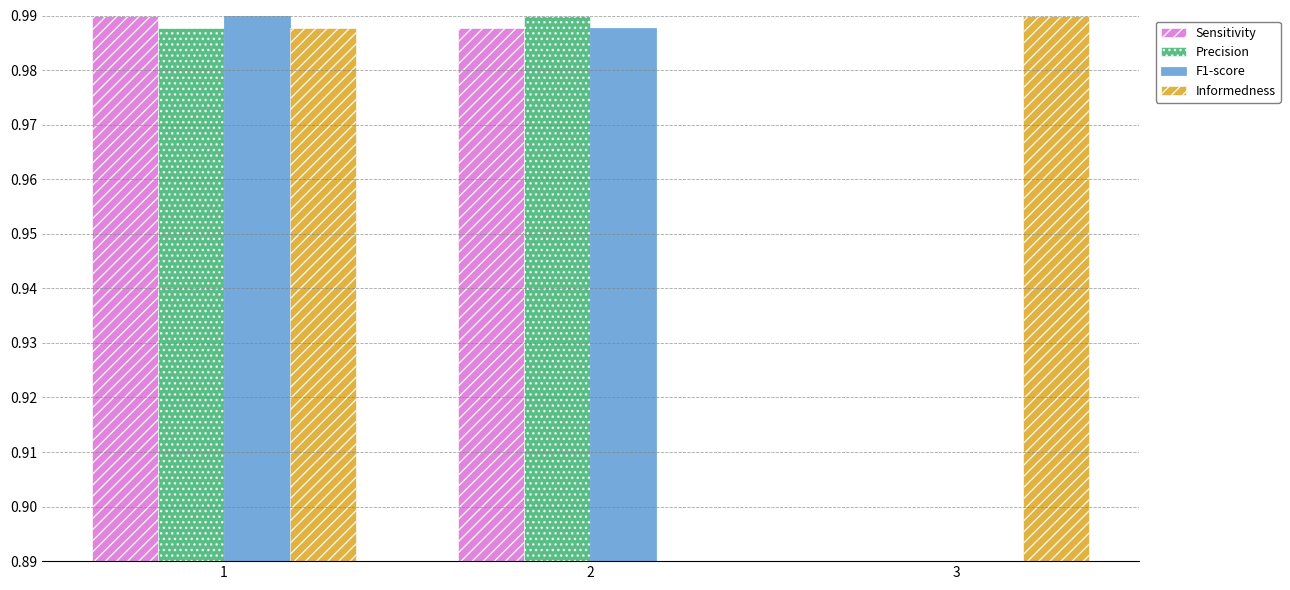

How many F1-score values are between 0 and 1?

3